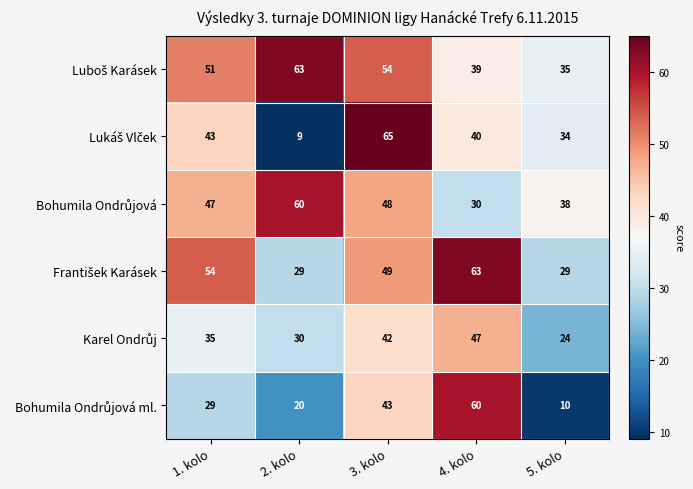

Which category has the lowest value across all series?

2. kolo